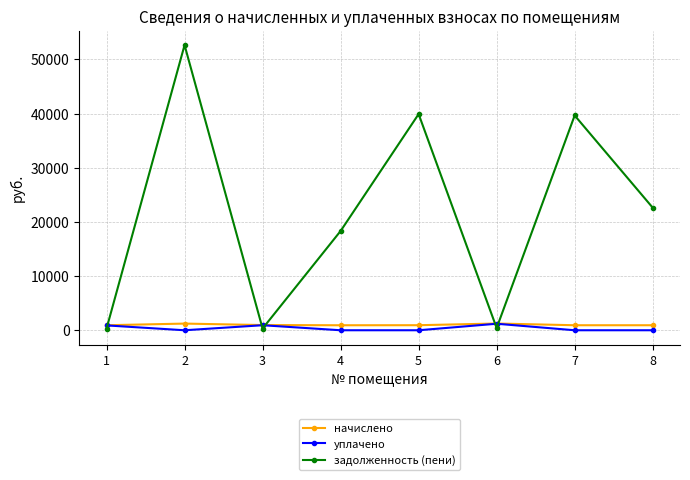

How many intersections are there between задолженность (пени) and начислено?

5